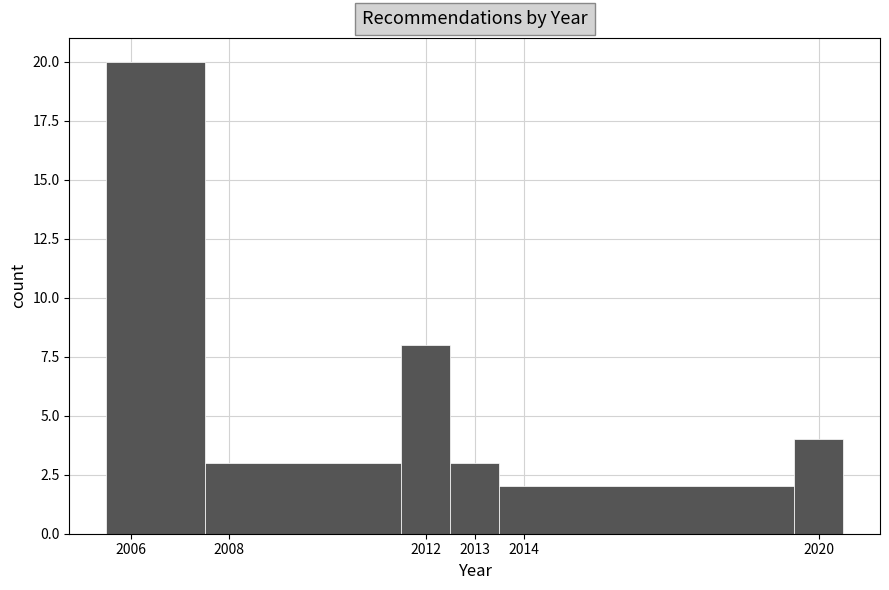

Reading left to right, transcribe this chart: for each bar, give the range it covers on the x-axis and its height. The values are not printed on the chart, so give them approximately, as read against the axis.

2005.5 to 2007.5: 20
2007.5 to 2011.5: 3
2011.5 to 2012.5: 8
2012.5 to 2013.5: 3
2013.5 to 2019.5: 2
2019.5 to 2020.5: 4